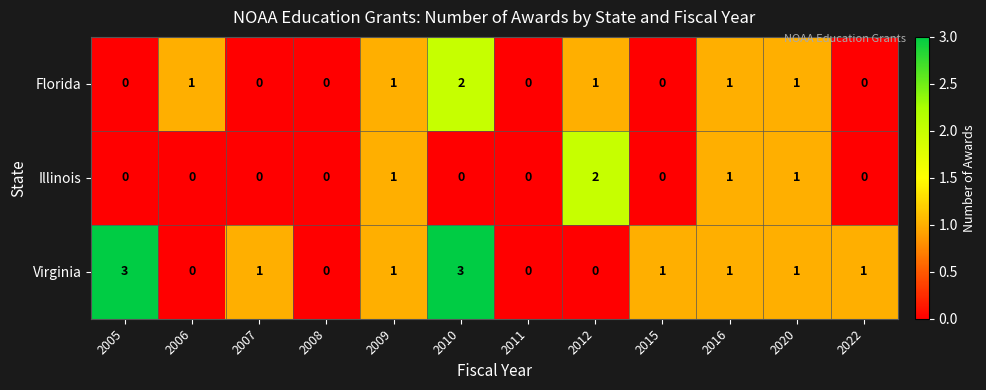

Is the value of Florida at 2010 greater than the value of Virginia at 2009?

Yes